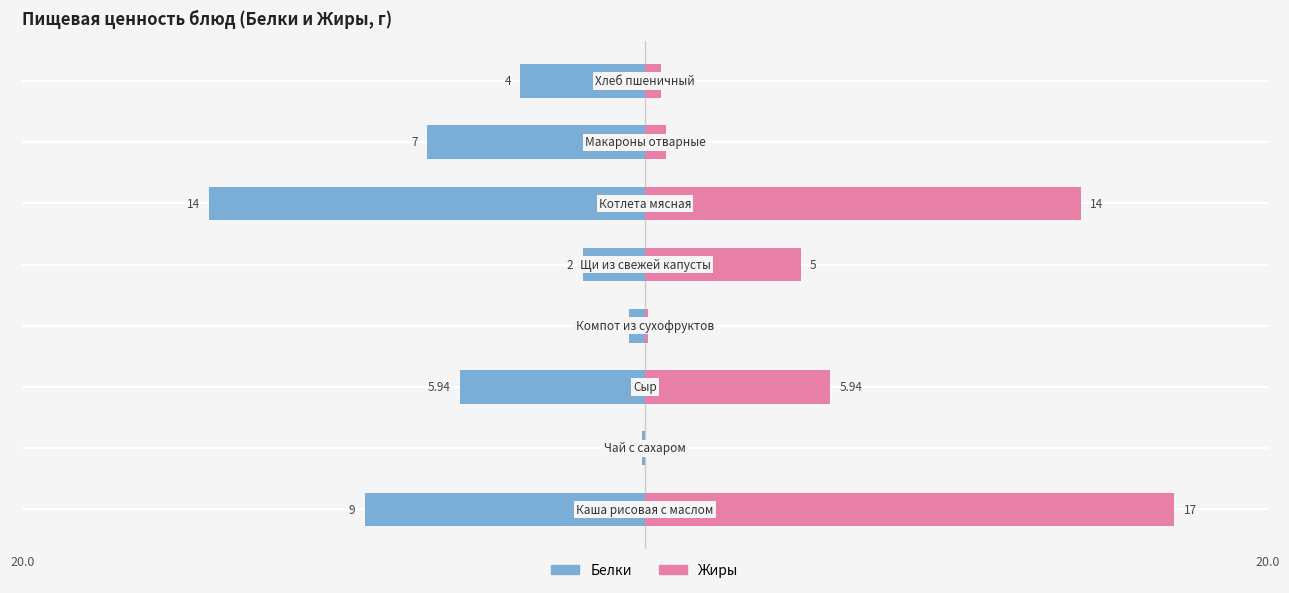

The Белки series shows -3.0 at 4. True or false?

False